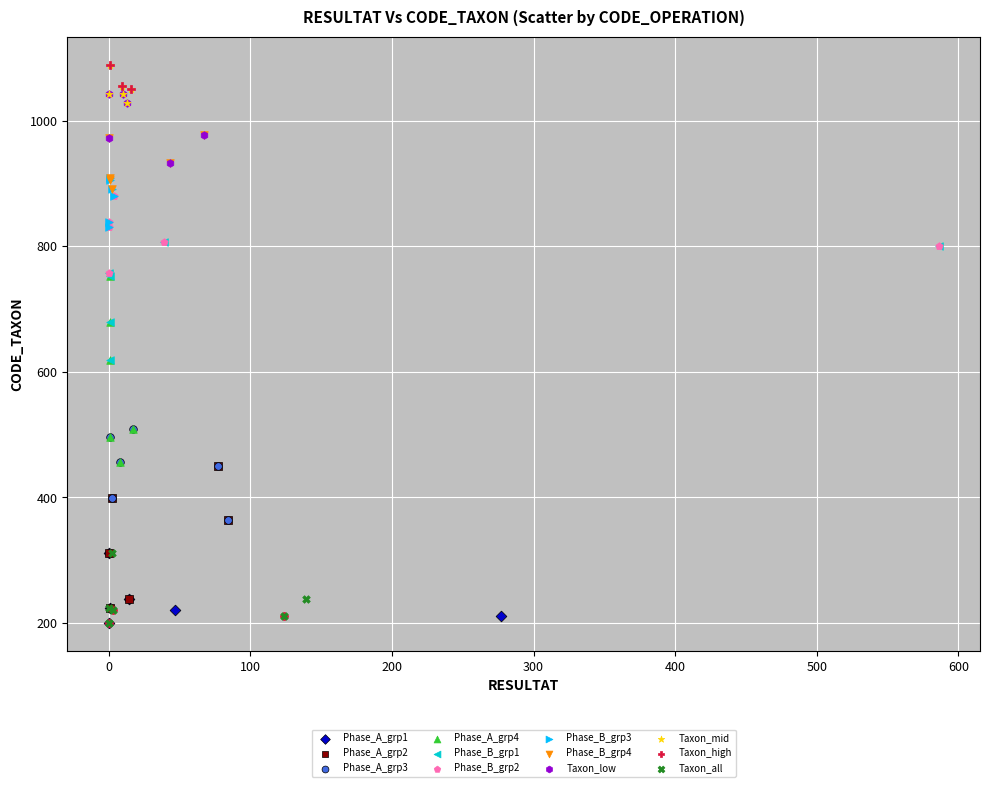

Which series has the widest spread of Y values?

Taxon_high